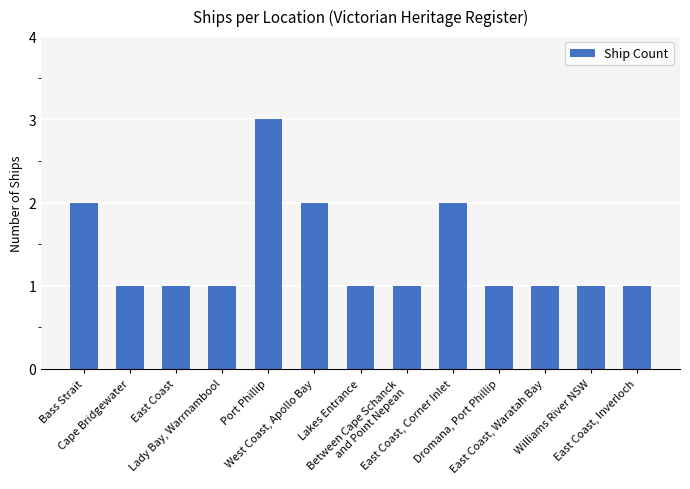

Reading left to right, transcribe all the data shown in this chart.

2	1	1	1	3	2	1	1	2	1	1	1	1